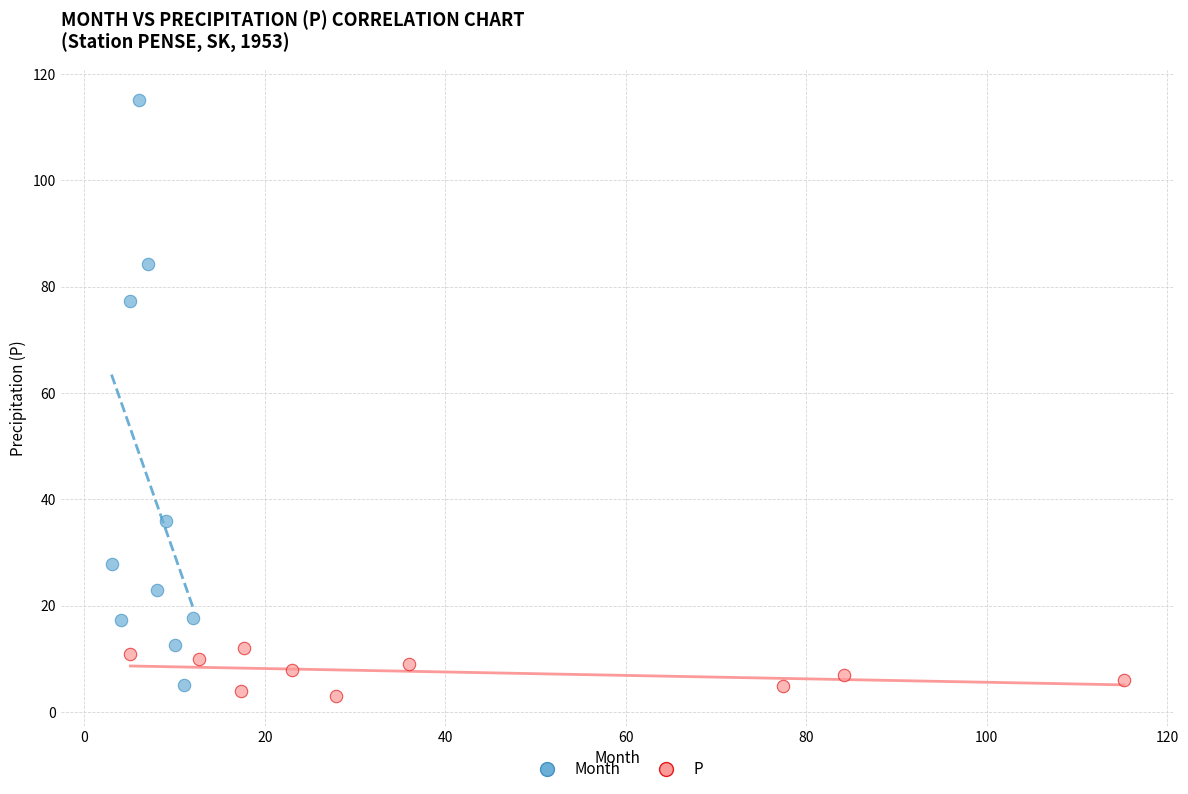

Which series has the widest spread of Y values?

Month